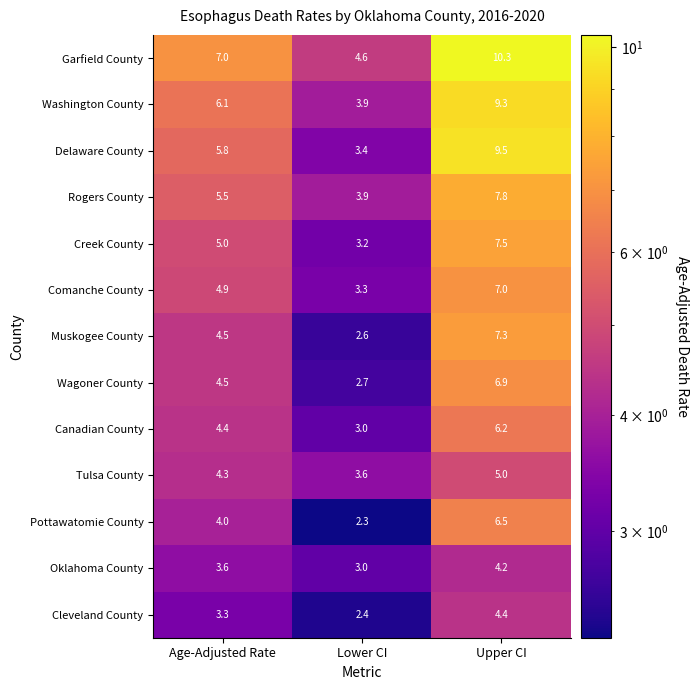

Where does the Wagoner County series first go above 4?

Age-Adjusted Rate